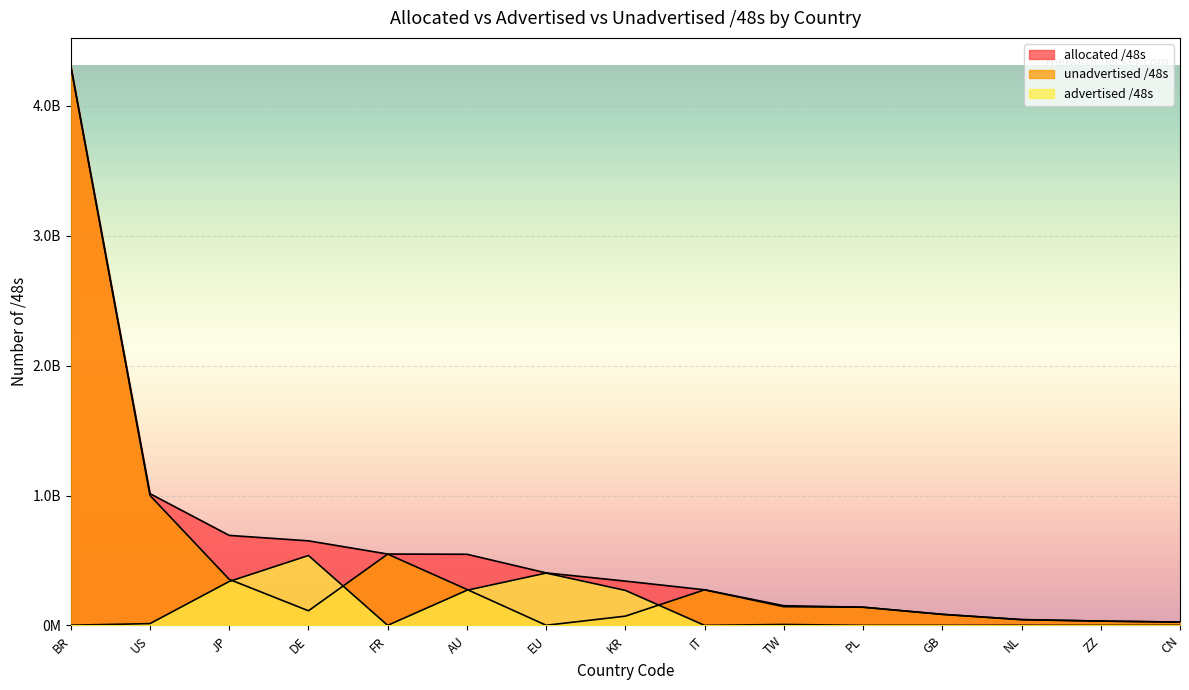

True or false: allocated_48s and unadvertised_48s intersect in this chart.

False